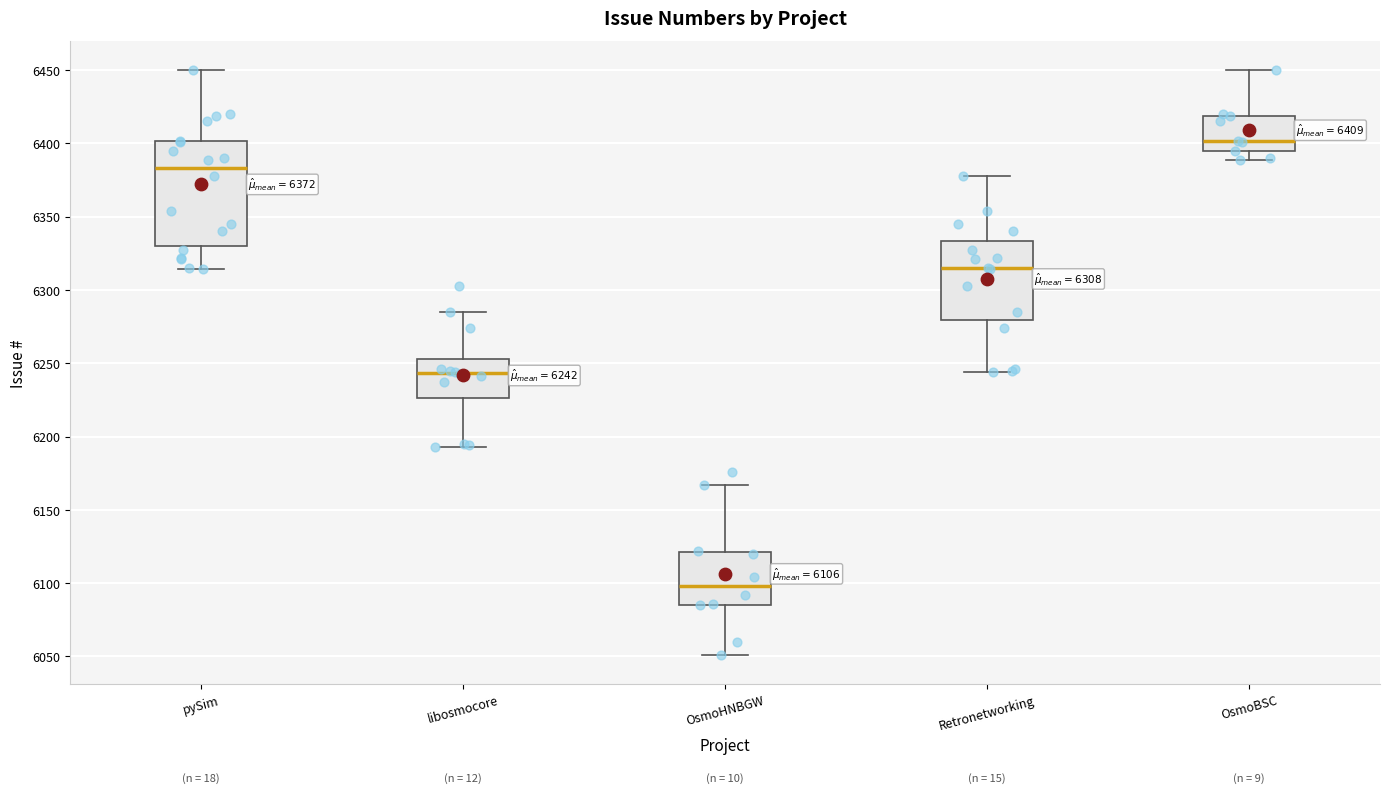

Comparing the boxes themselves (not the whiskers), which one is the tallest?

pySim